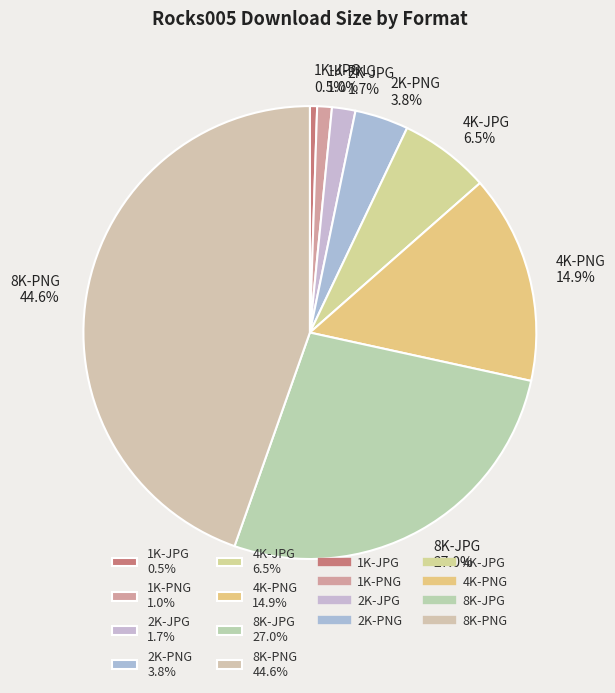

To the nearest percent, what is the combined percentage of 8K-PNG and 1K-PNG?

46%